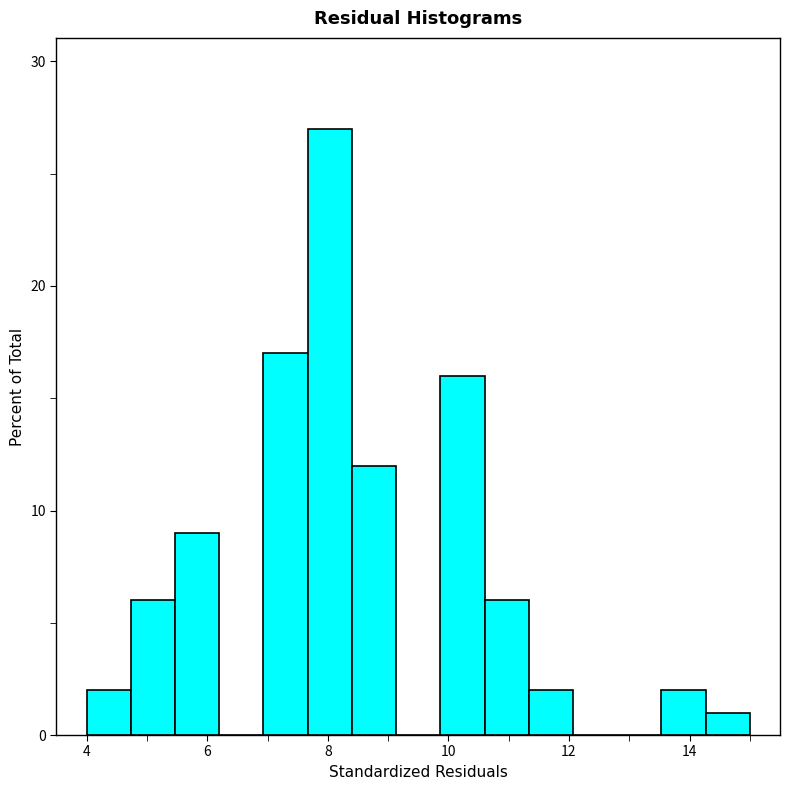

Read against the x-axis, roughly where is the centre of the tallest bar?

8.0